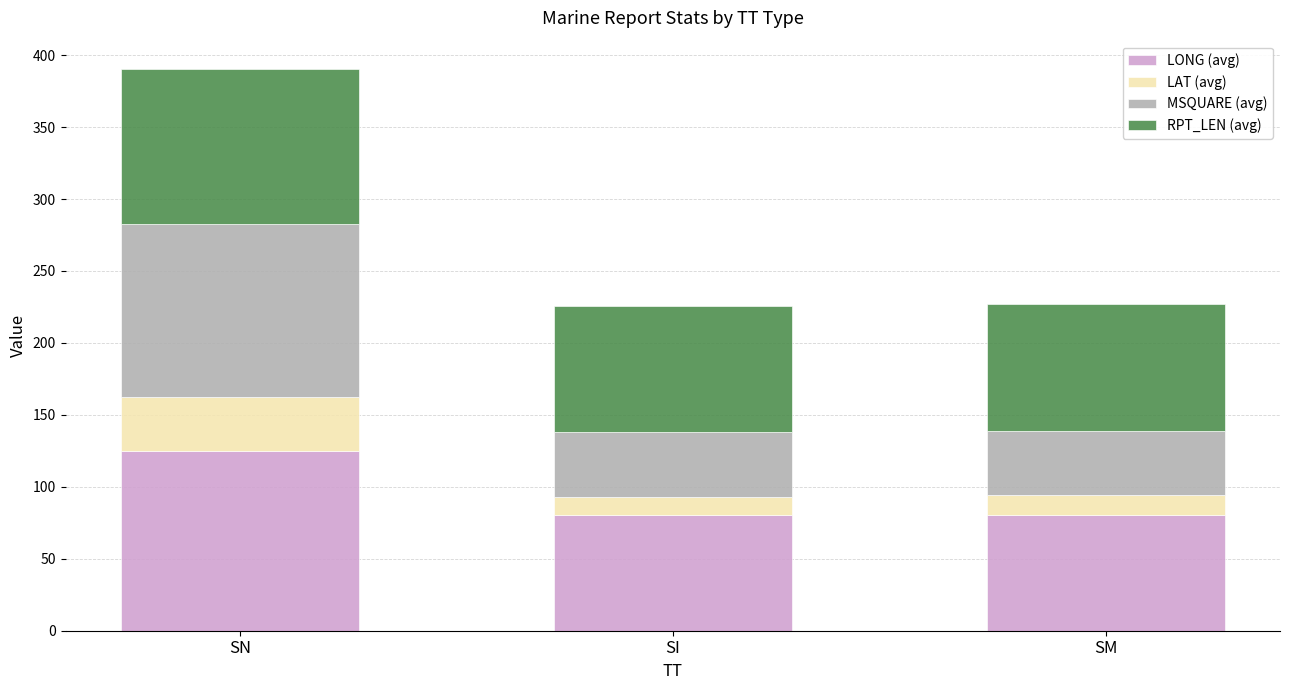

Count the number of categories in the chart.

3